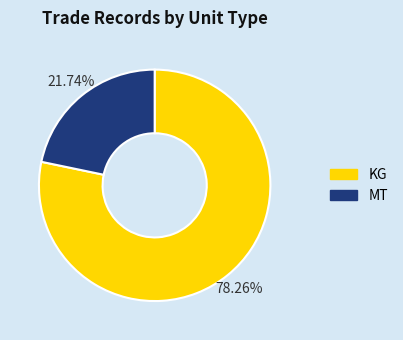

How many slices are in this pie chart?

2